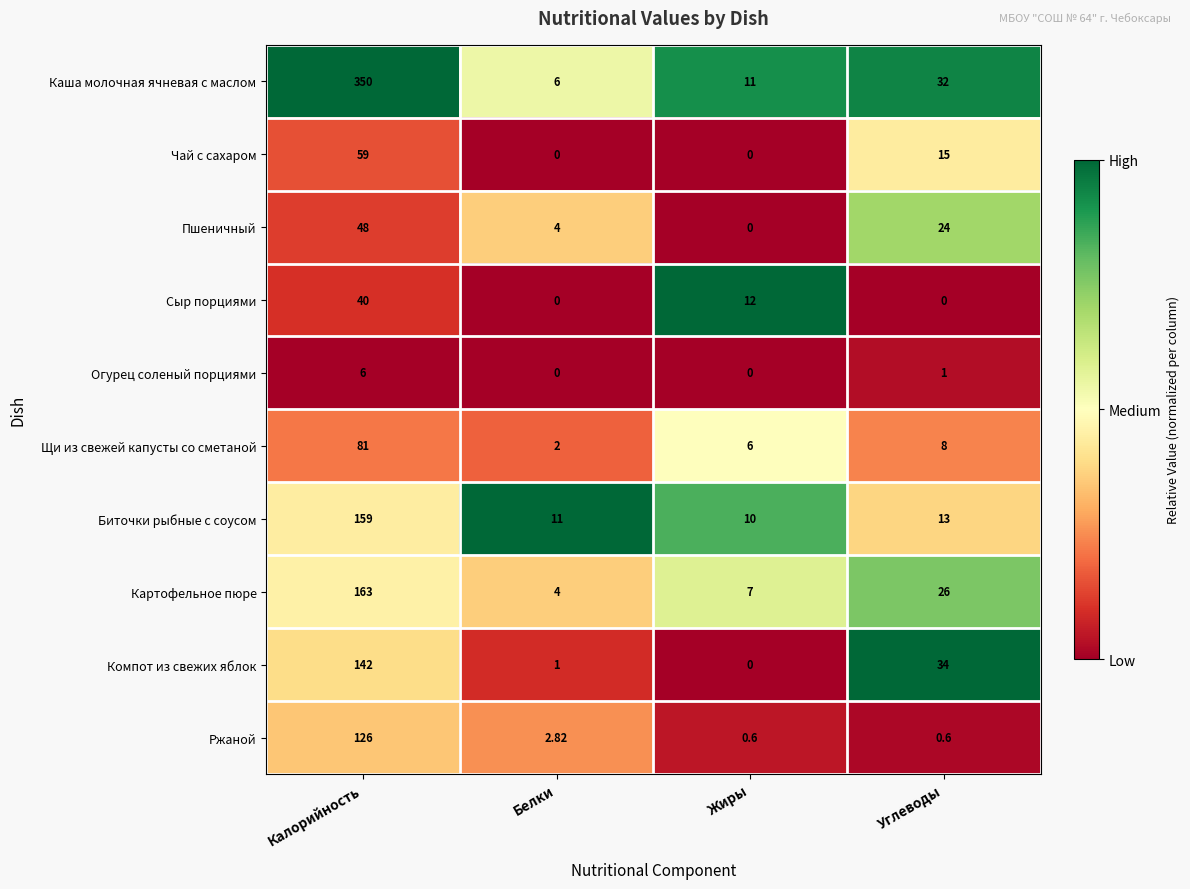

Between Жиры and Углеводы, which series saw the biggest shift?

Компот из свежих яблок